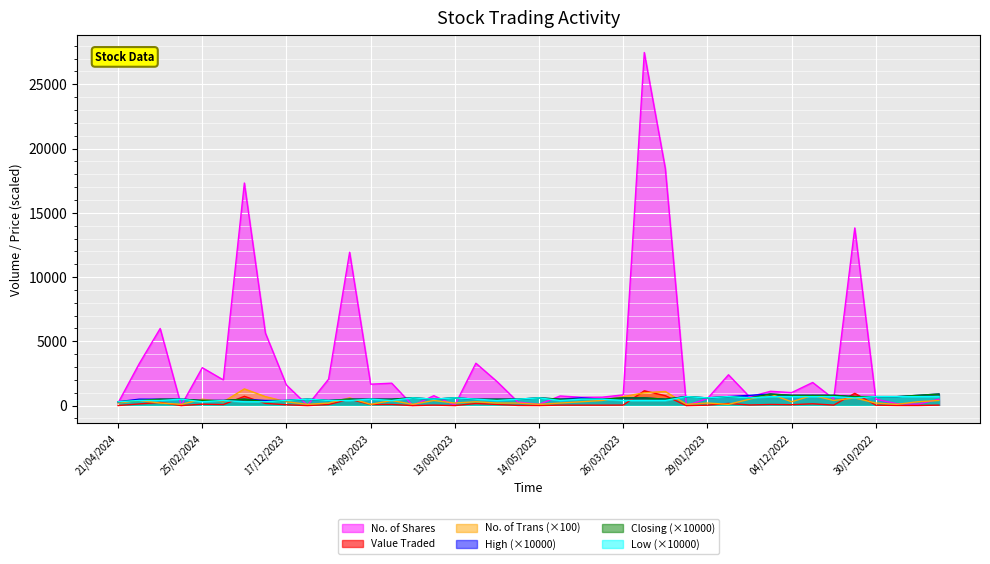

Is the value of No. of Shares at 17/09/2023 greater than the value of Low at 20/08/2023?

Yes